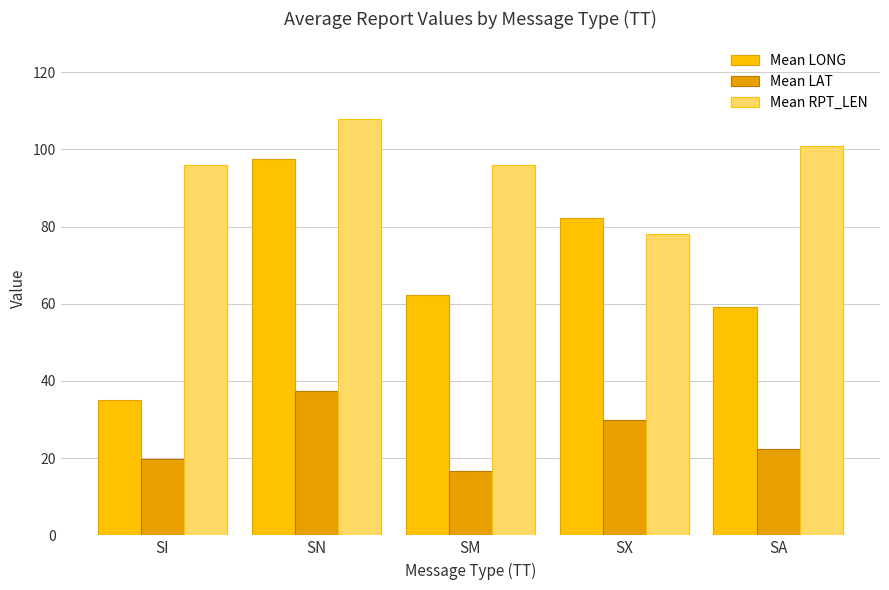

What is the difference between the highest and lowest values at SA?

78.6